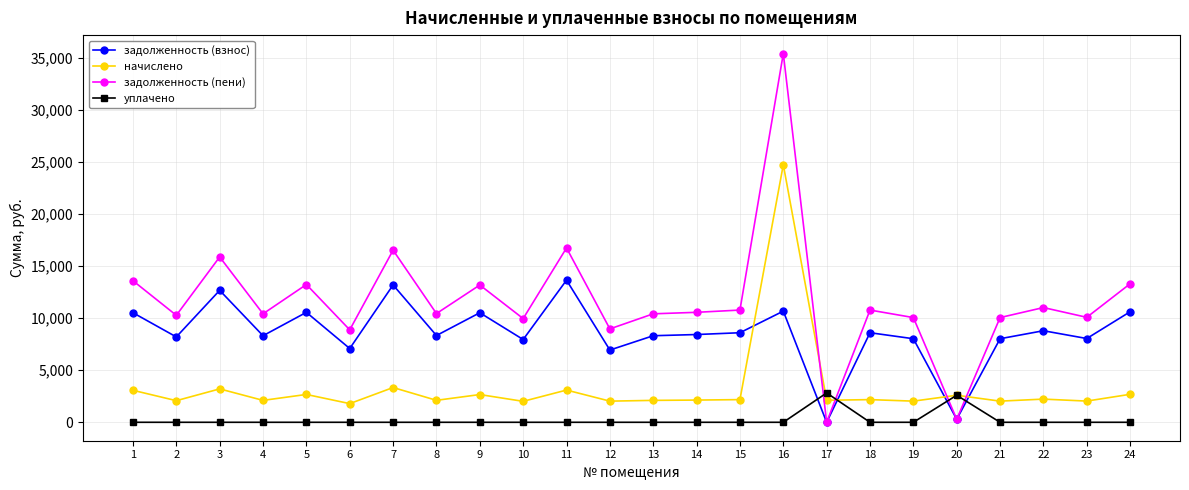

True or false: задолженность (пени) has more than 2 points higher than both neighbors.

True